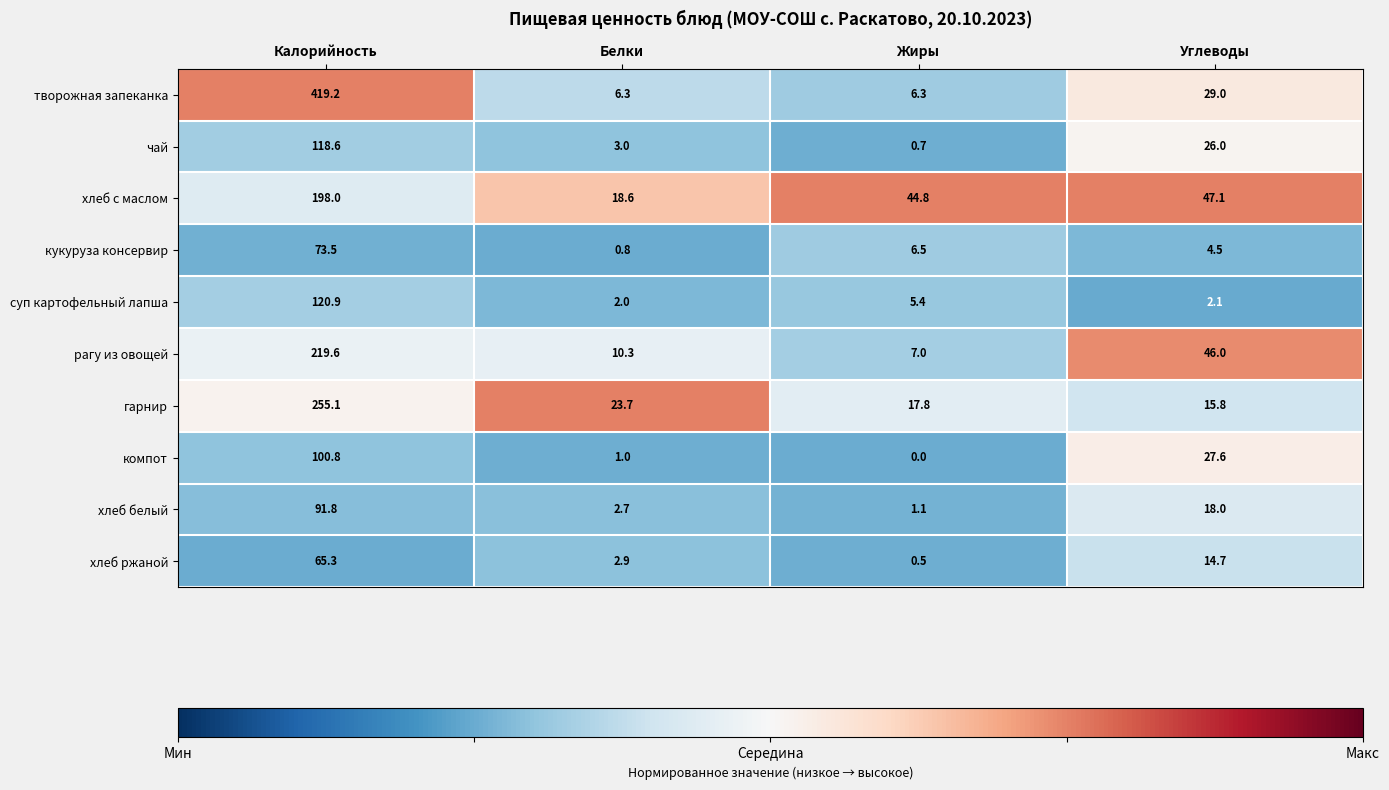

What is the spread (max minus min) of values at Жиры?

44.8